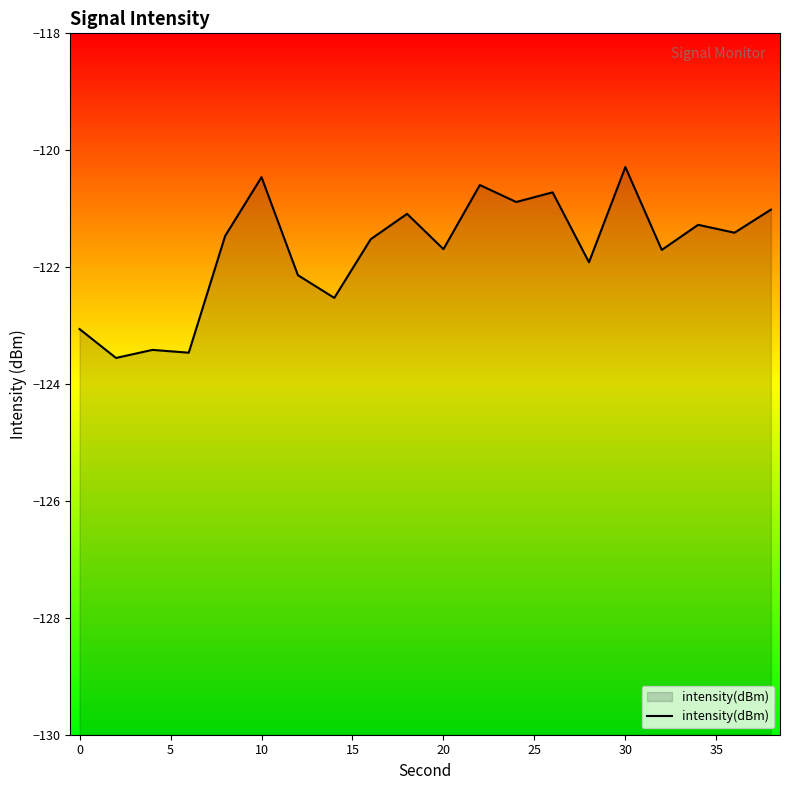

What is the difference between the maximum and minimum values?

3.3